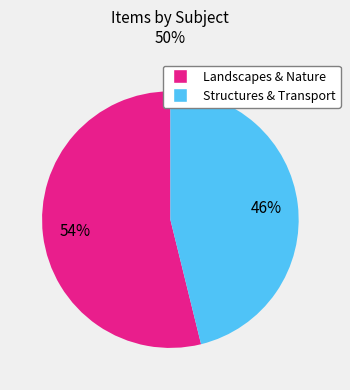

Does any single category account for the majority?

Yes